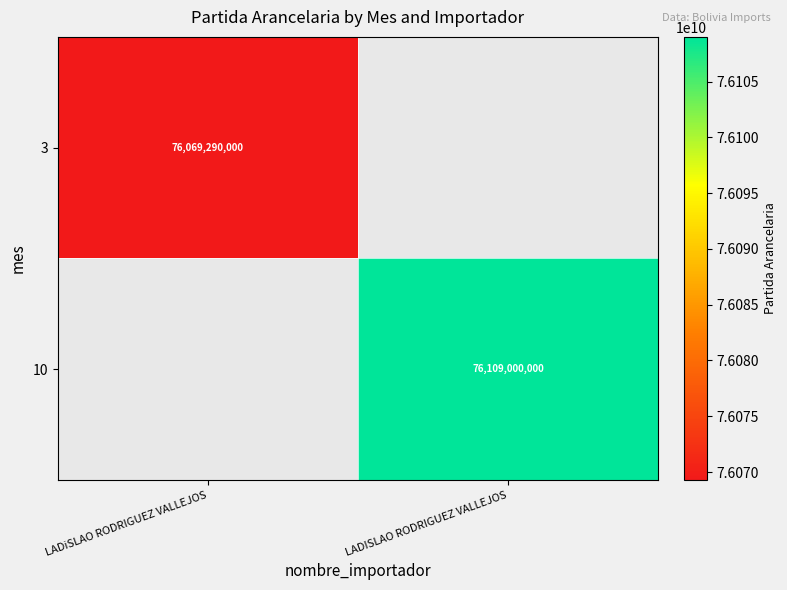

The 10 series shows 49260383931 at LADISLAO RODRIGUEZ VALLEJOS. True or false?

False